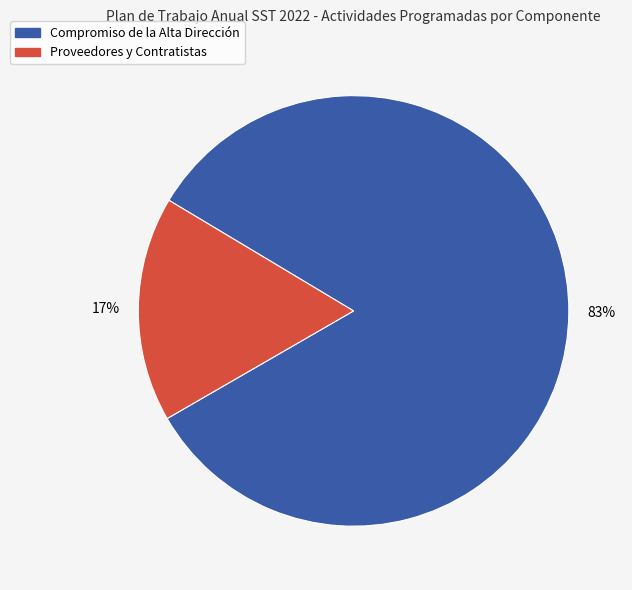

To the nearest percent, what is the difference between the largest and smallest slice percentages?

66%